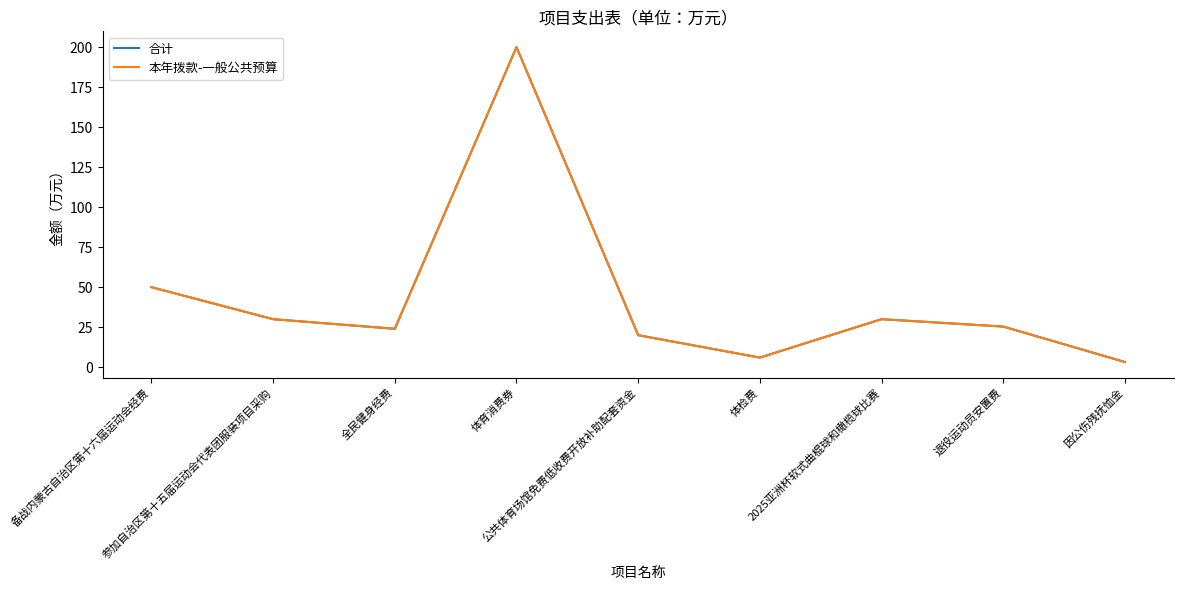

How many lines are shown in the chart?

2